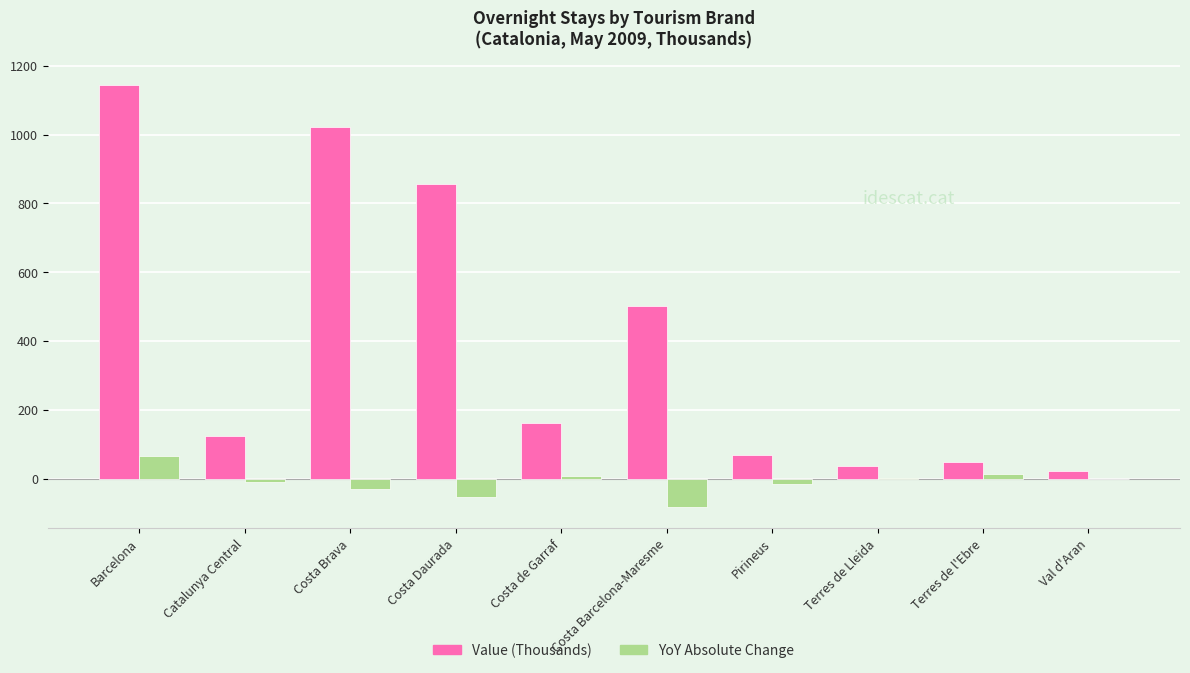

What is the difference between the YoY Absolute Change values at Val d'Aran and Barcelona?

67.8